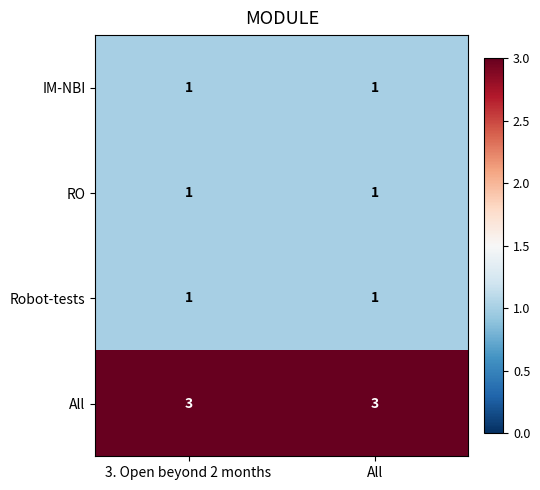

True or false: All has a value of 1 at All.

False